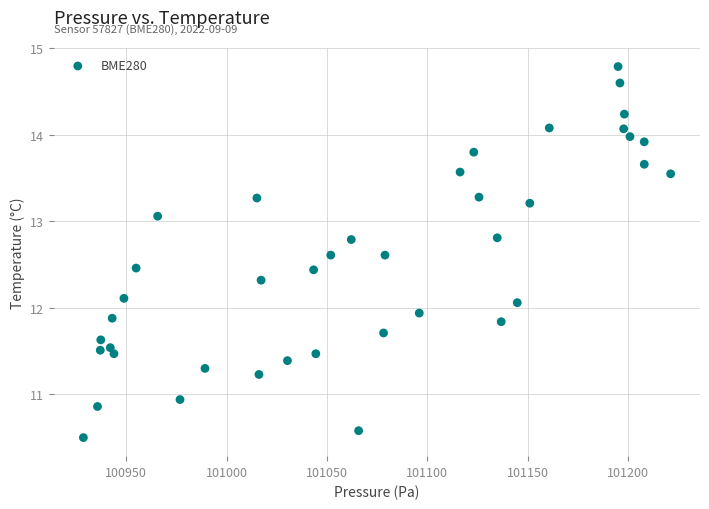

What is the range of Y values (max minus min)?

4.3